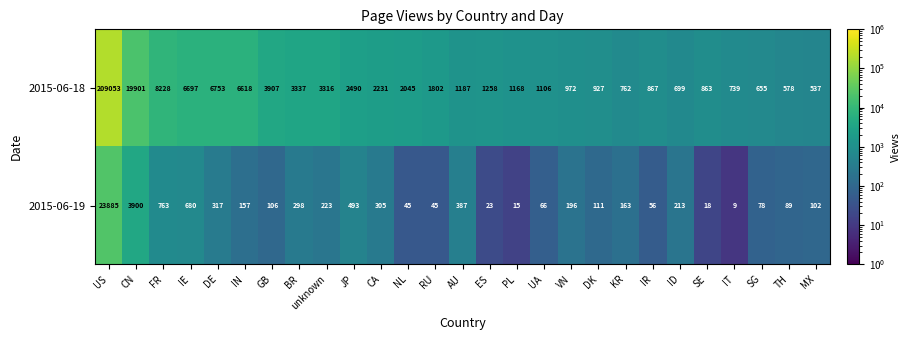

What is the sum of the 2015-06-19 values at CA and AU?

692